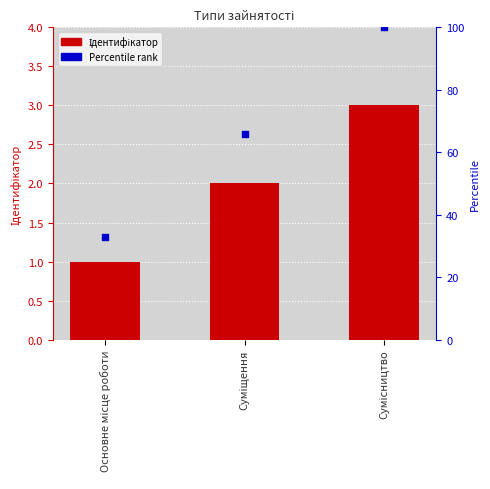

Which series has the largest total across all categories?

Percentile rank